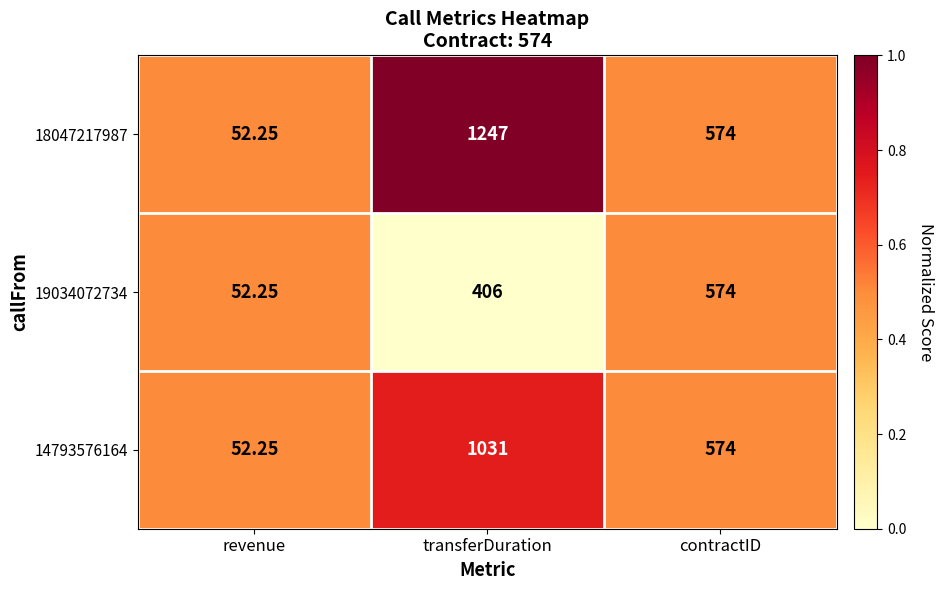

At which label is 18047217987 closest to 649?

contractID